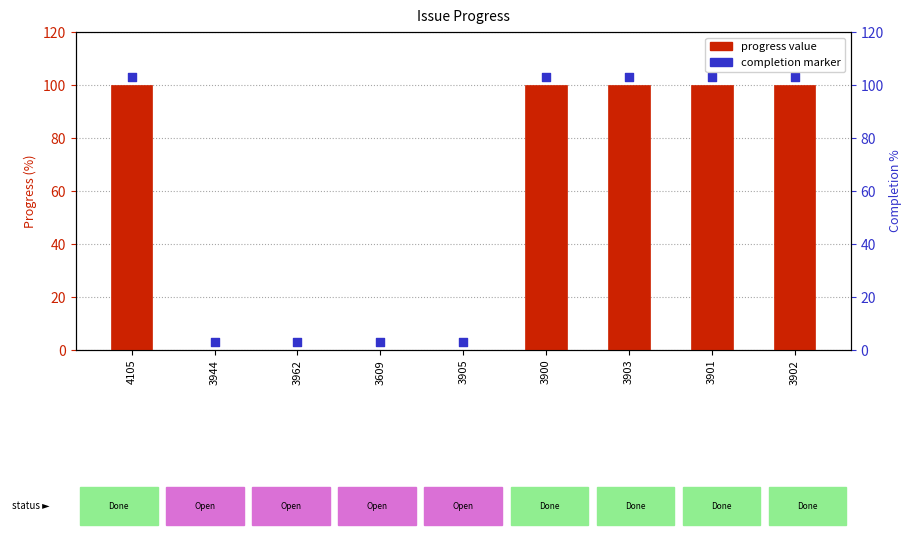

At how many categories does at least one series exceed 72?

5